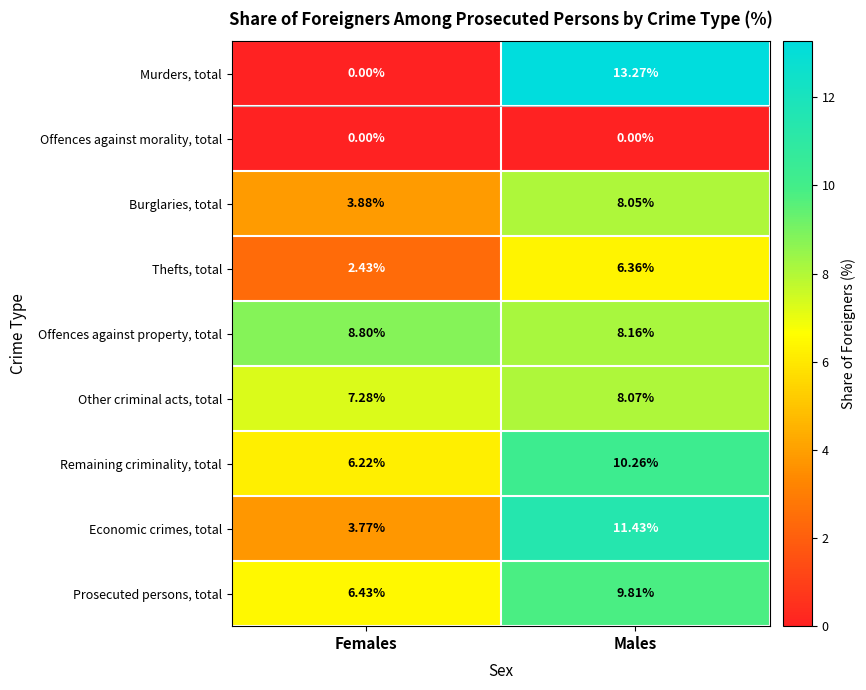

At how many categories does at least one series exceed 8?

2